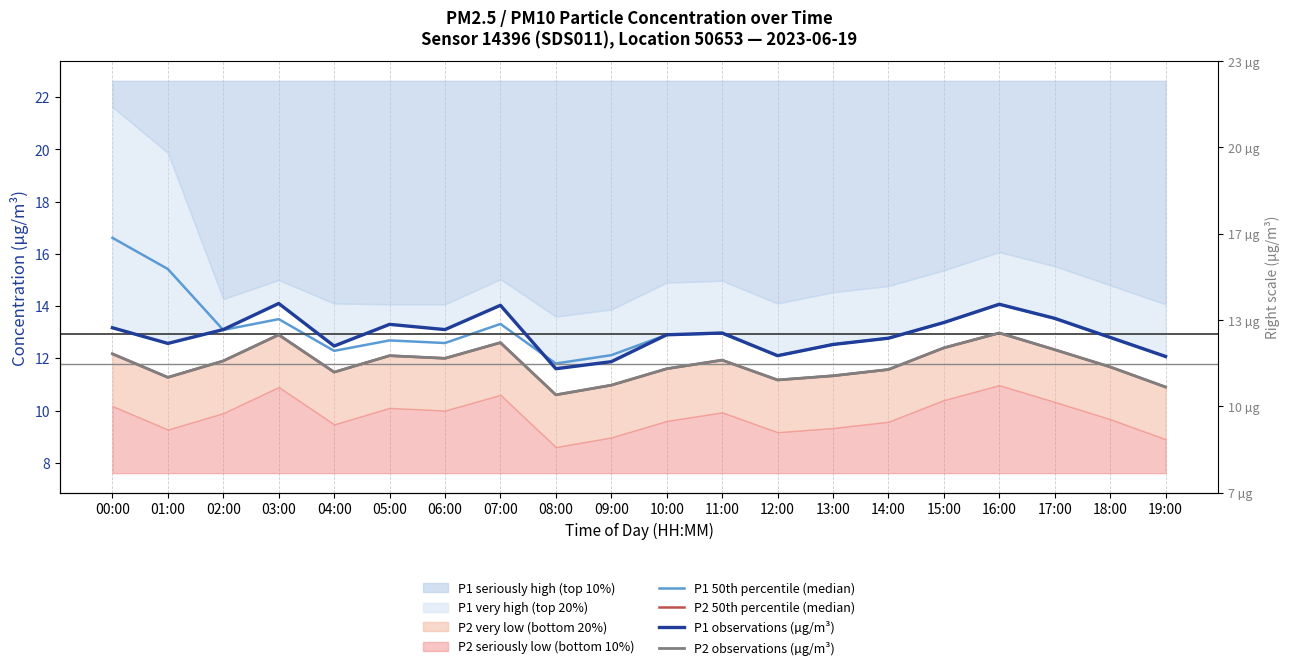

Rank the categories by P1 50th percentile (median) value from highest to lowest.

00:00, 01:00, 16:00, 17:00, 03:00, 15:00, 07:00, 02:00, 11:00, 10:00, 18:00, 14:00, 05:00, 06:00, 13:00, 04:00, 09:00, 12:00, 19:00, 08:00